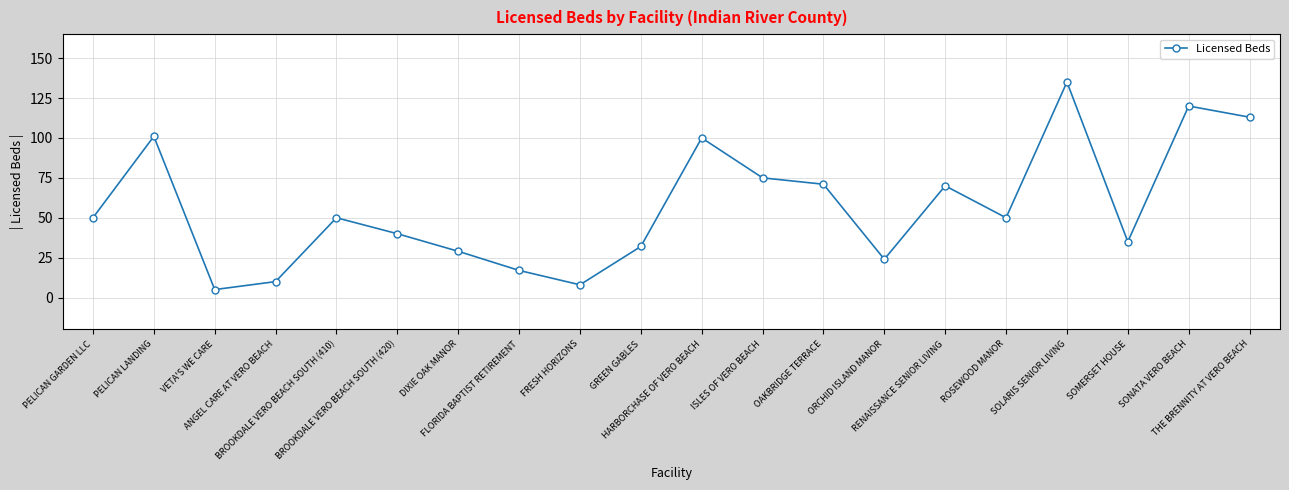

What is the value of the 5th point from the left?

50